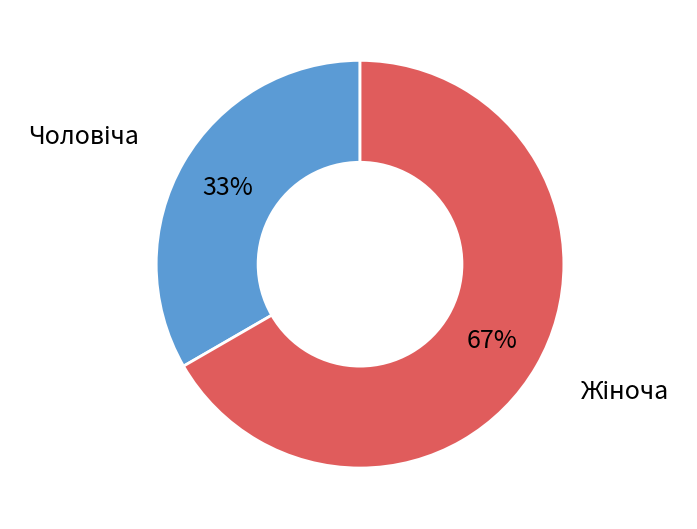

Is there any slice that represents more than half of the pie?

Yes